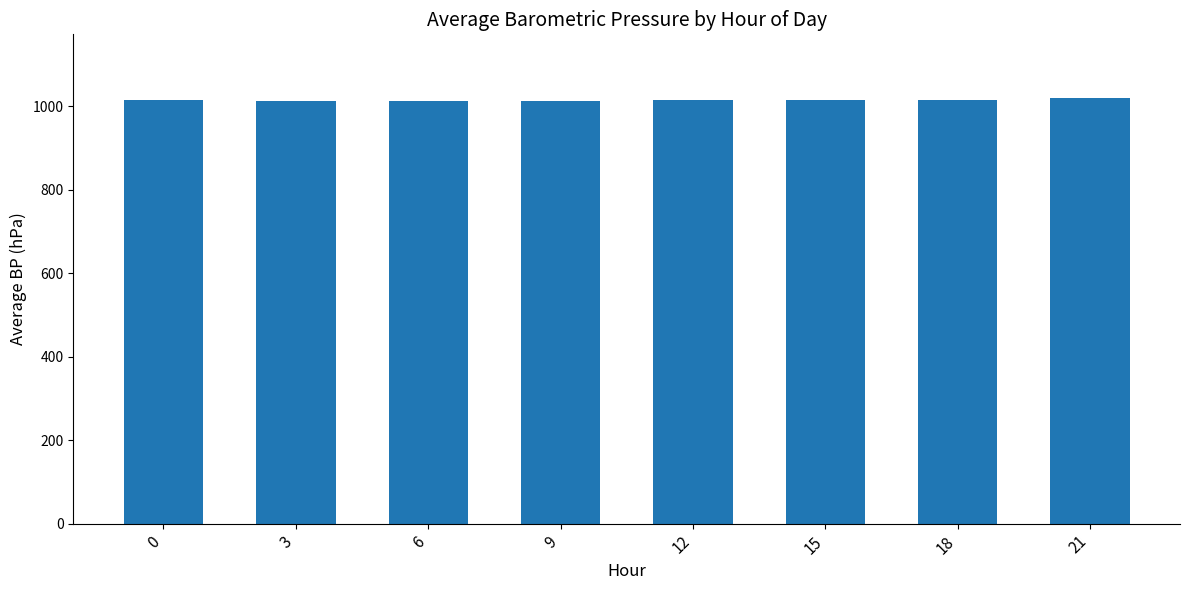

What is the value of the 8th bar from the left?

1019.5